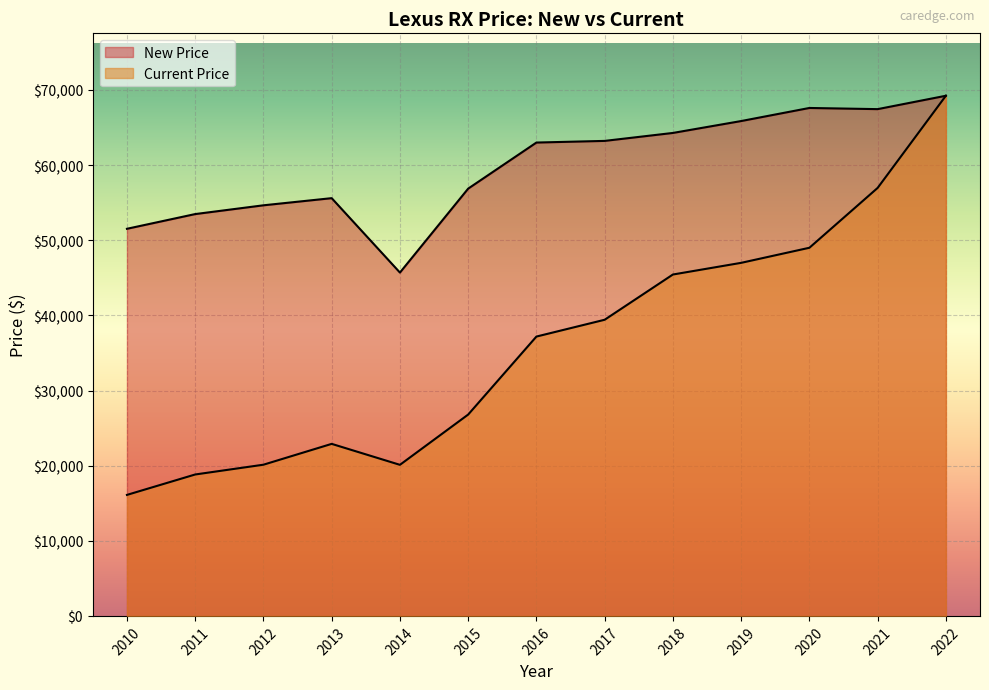

Is the value of New Price at 2013 greater than the value of Current Price at 2019?

Yes